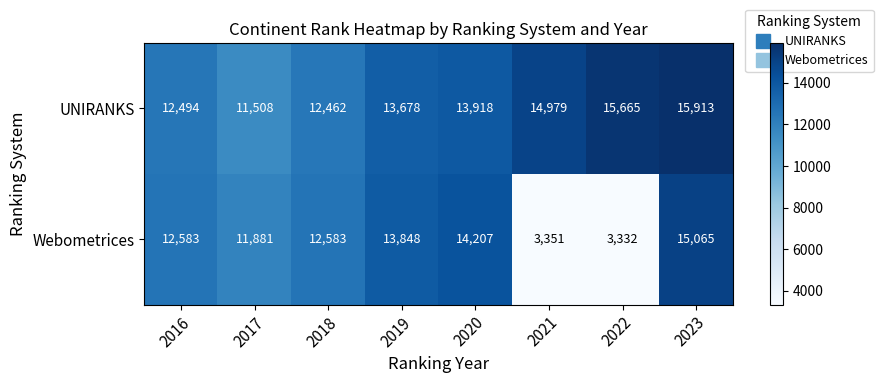

Count the number of categories in the chart.

8